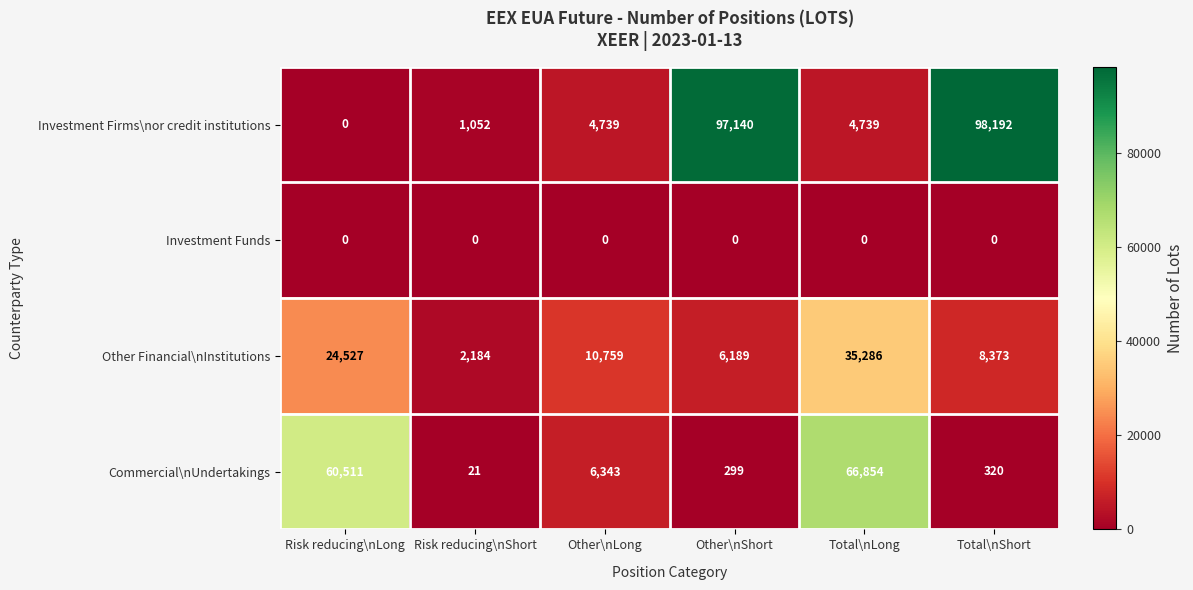

What is the spread (max minus min) of values at Risk reducing\nShort?

2184